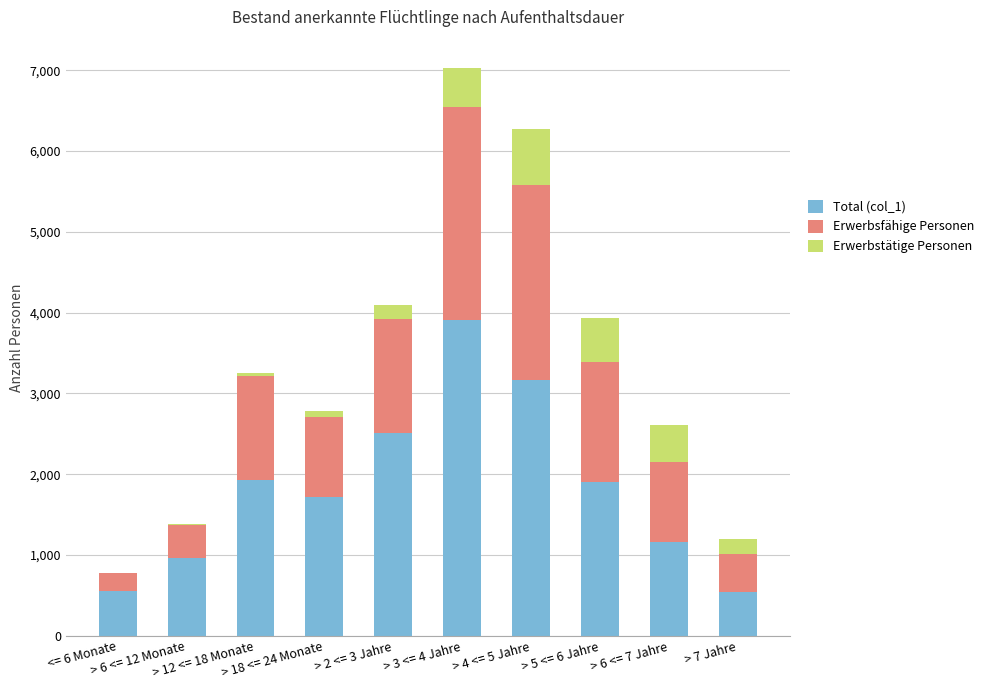

What is the difference between the maximum and minimum values in the Erwerbsfähige Personen series?

2413